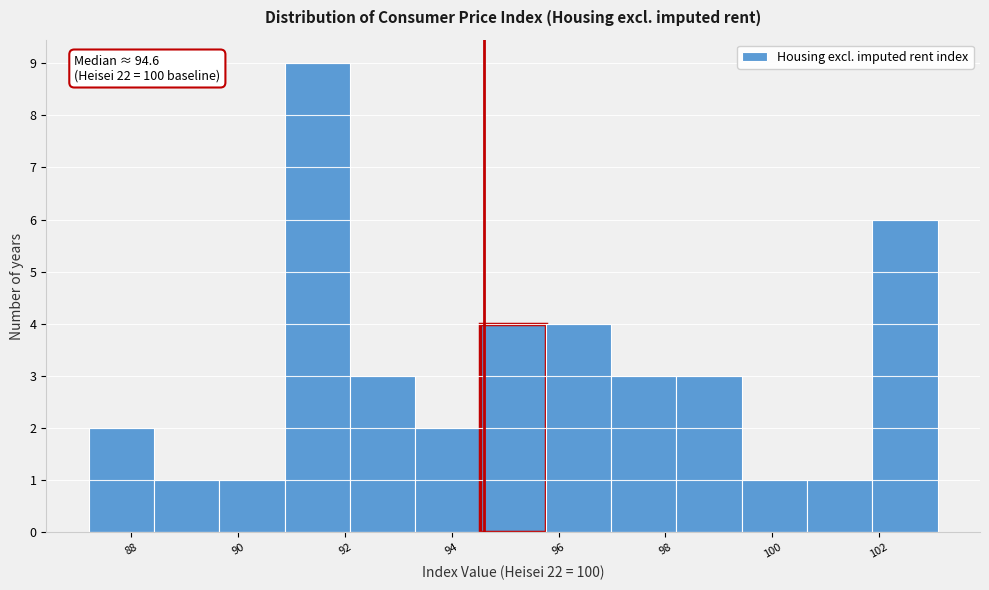

Which range on the x-axis has the tallest bar?

90.8 to 92.0